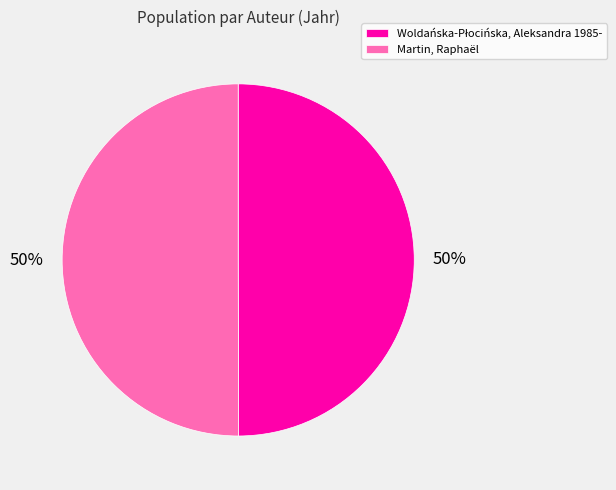

To the nearest percent, what is the average slice percentage?

50%